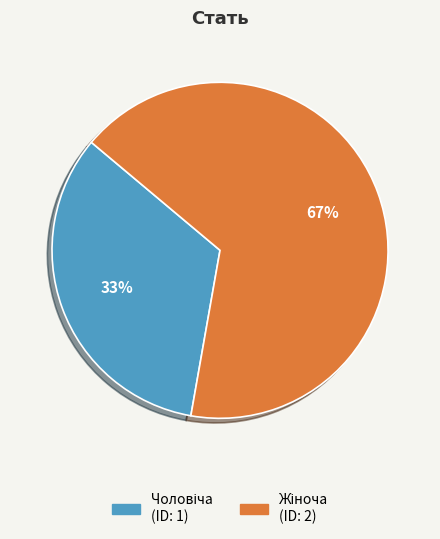

Is there a majority slice in this chart?

Yes